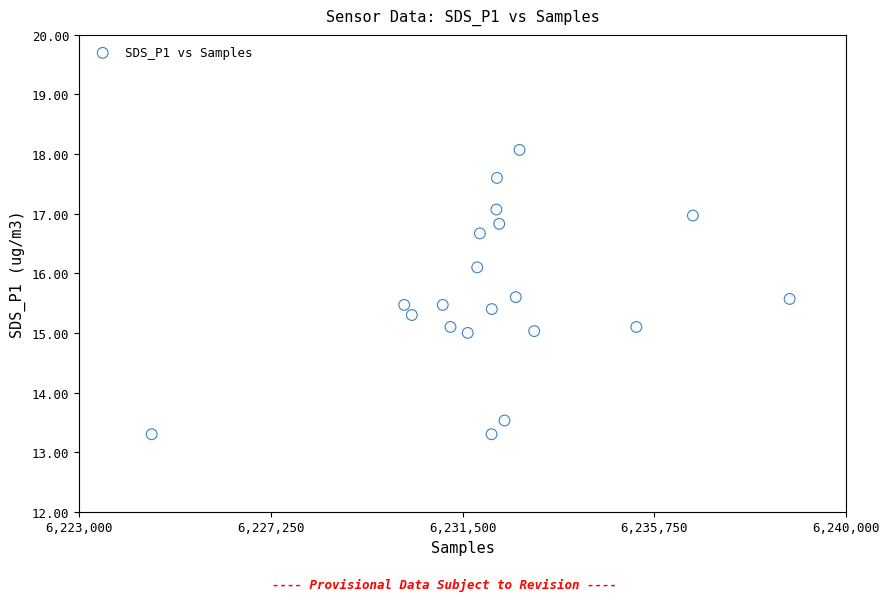

What is the range of Y values (max minus min)?

4.8